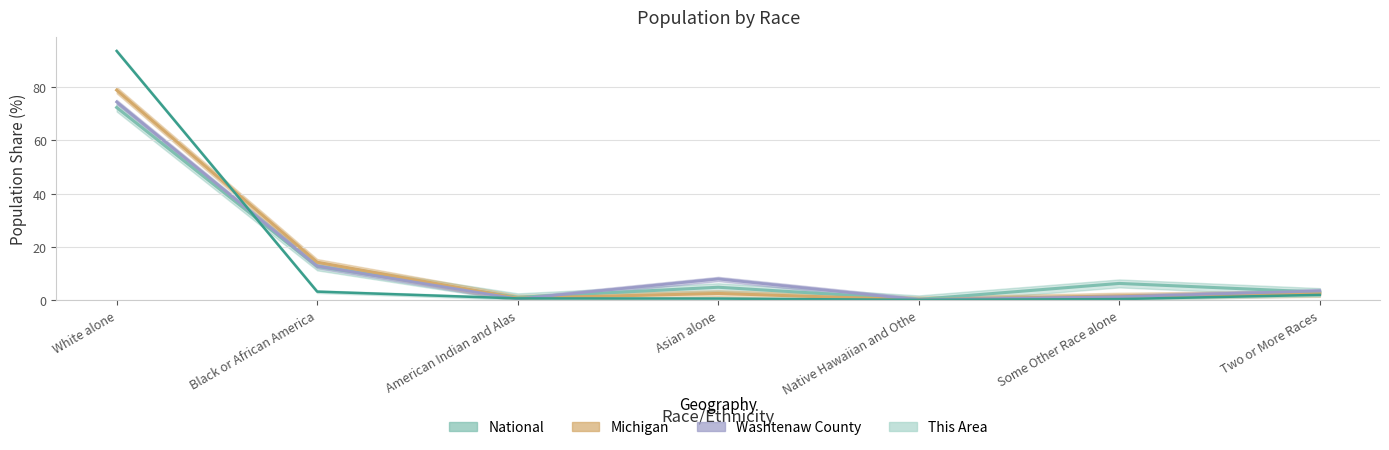

How many data points in Washtenaw County (line) are above 3?

4